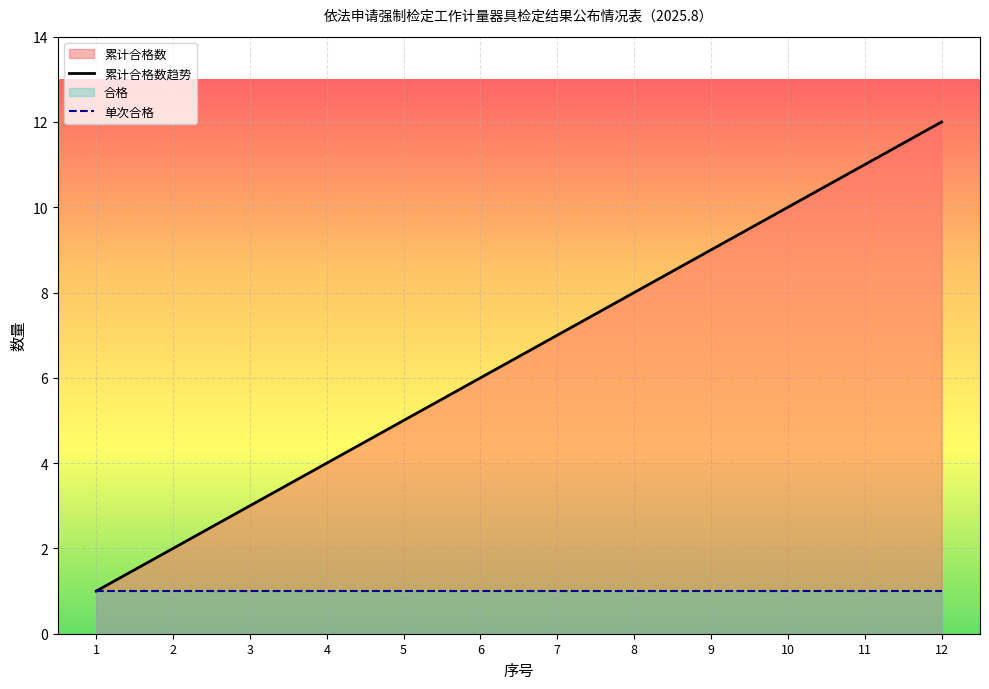

How many values in the 累计合格数趋势 series exceed 7?

5